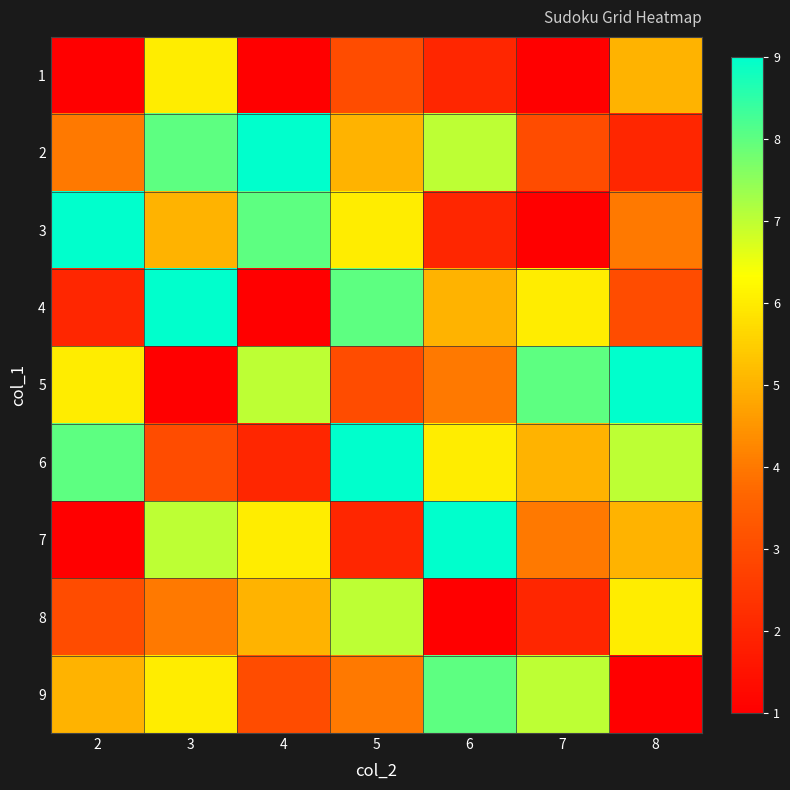

Reading right to left, what are all the values shown in this chart?

1: 8=5	7=1	6=2	5=3	4=1	3=6	2=1
2: 8=2	7=3	6=7	5=5	4=9	3=8	2=4
3: 8=4	7=1	6=2	5=6	4=8	3=5	2=9
4: 8=3	7=6	6=5	5=8	4=1	3=9	2=2
5: 8=9	7=8	6=4	5=3	4=7	3=1	2=6
6: 8=7	7=5	6=6	5=9	4=2	3=3	2=8
7: 8=5	7=4	6=9	5=2	4=6	3=7	2=1
8: 8=6	7=2	6=1	5=7	4=5	3=4	2=3
9: 8=1	7=7	6=8	5=4	4=3	3=6	2=5